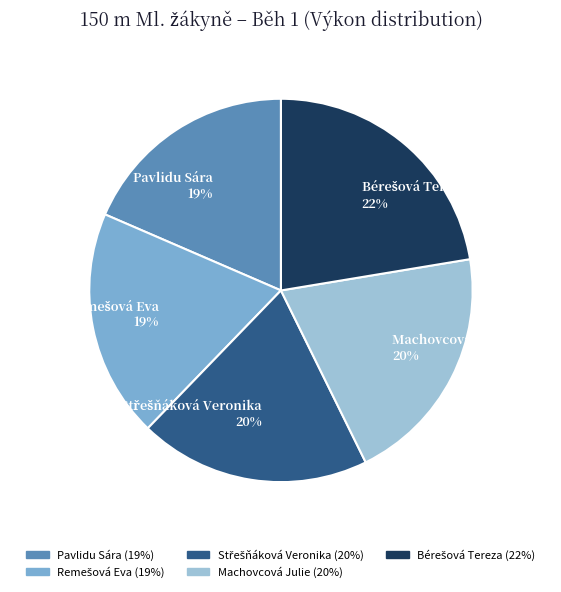

Count the number of slices in the pie.

5